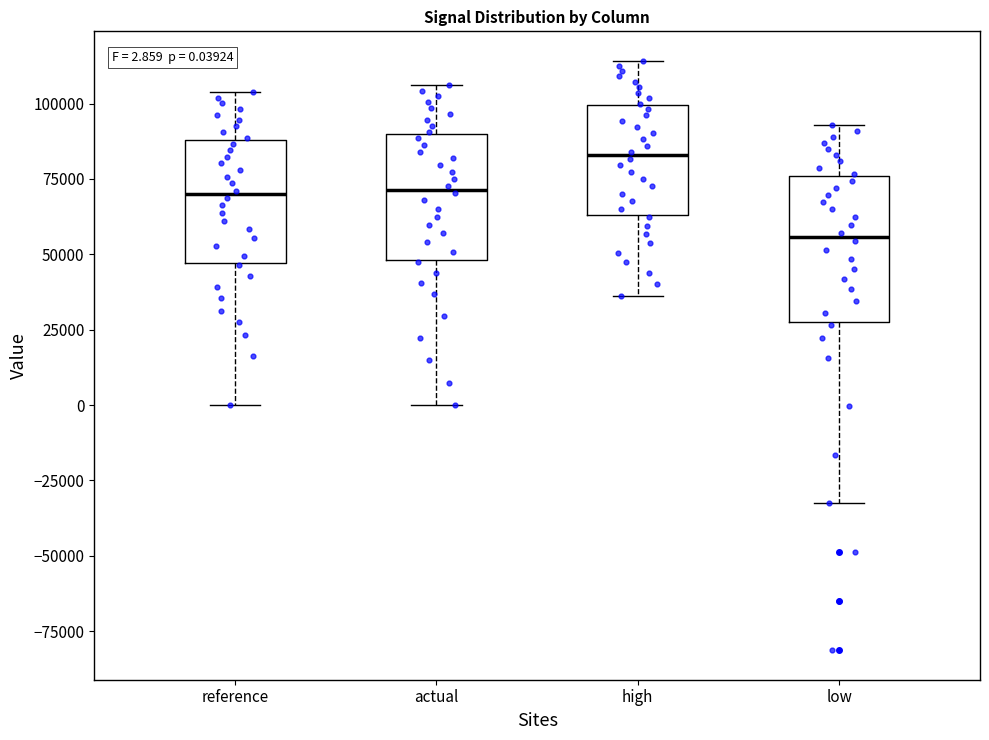

Which box has the highest median line?

high